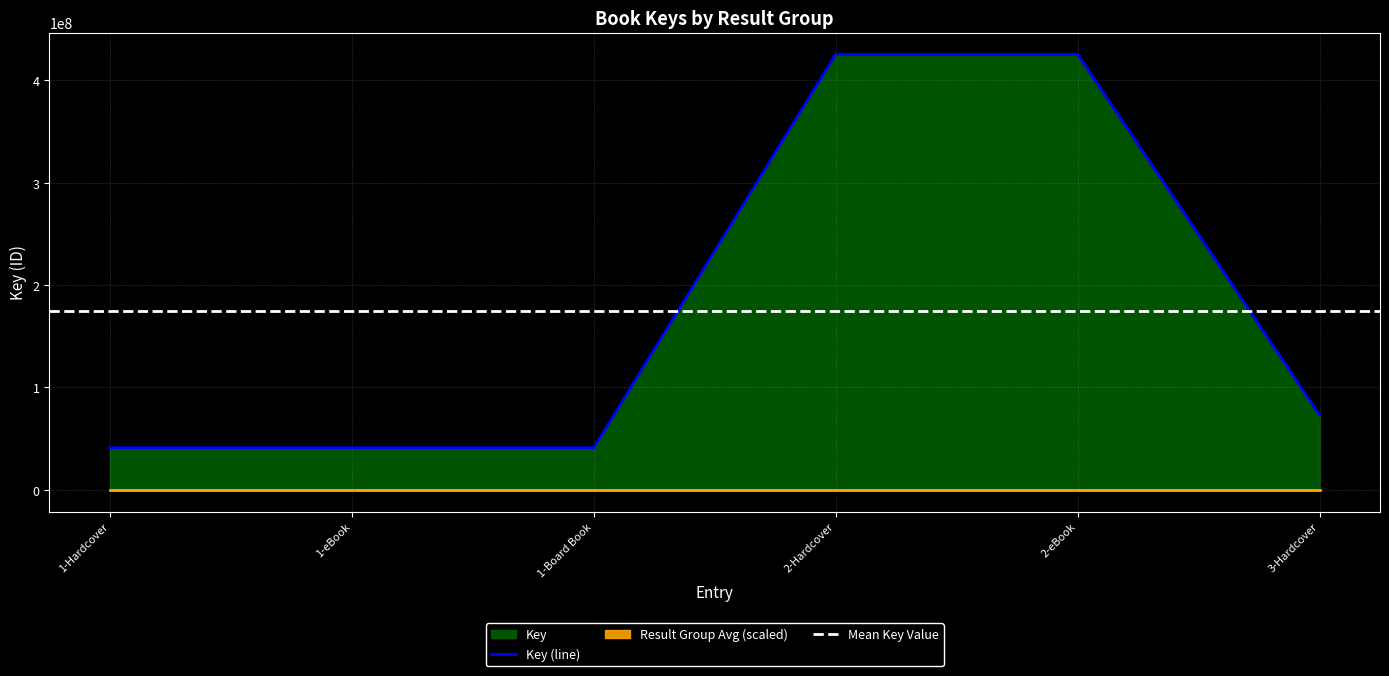

What is the label of the 4th point from the left?

2-Hardcover